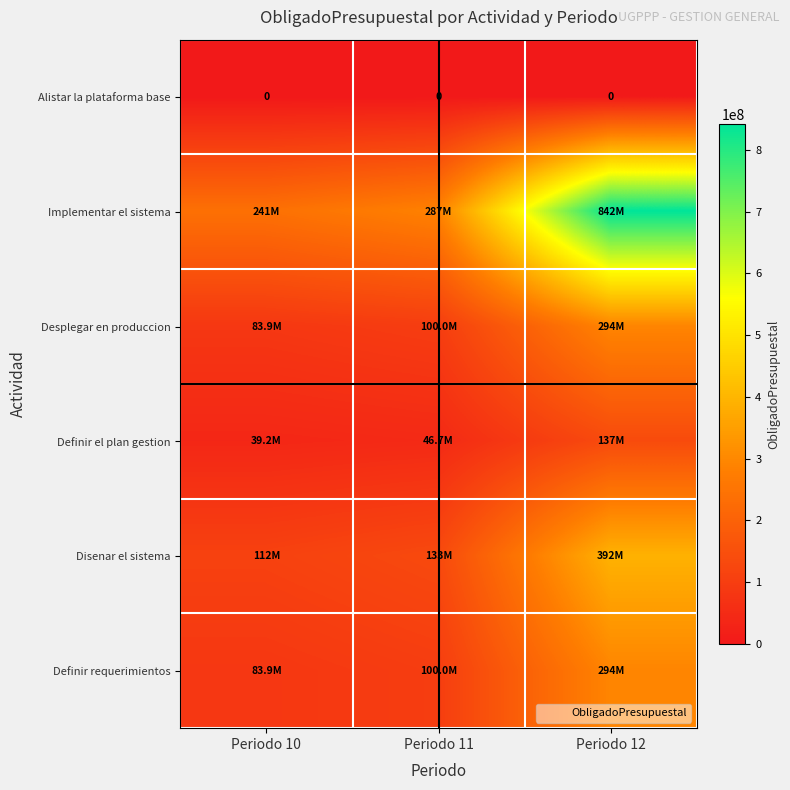

What is the difference between the Desplegar en produccion values at Periodo 10 and Periodo 11?

16028898.6